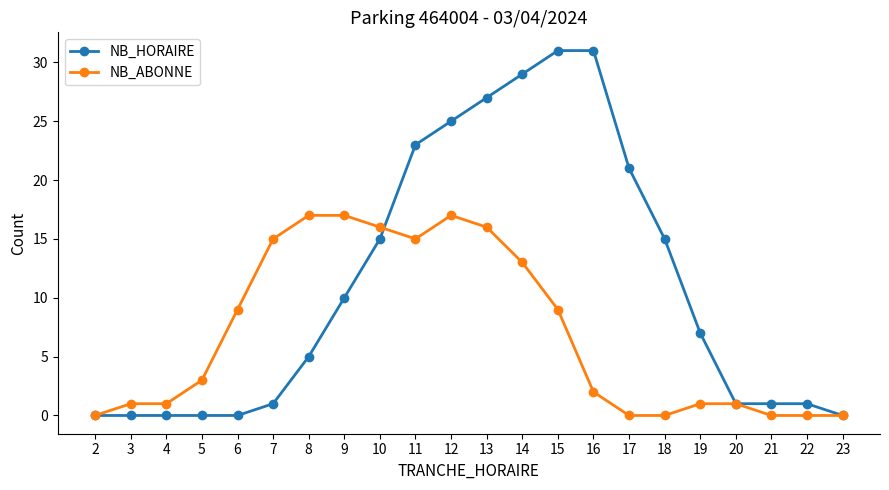

How many data points in NB_HORAIRE are less than 7?

11